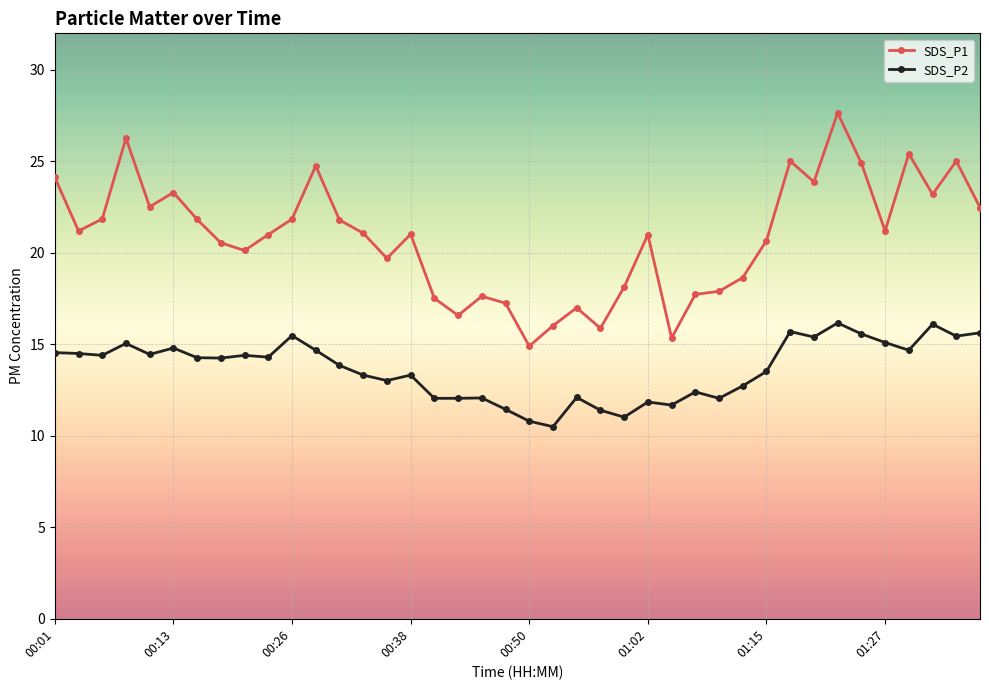

Count the number of data series in this chart.

2